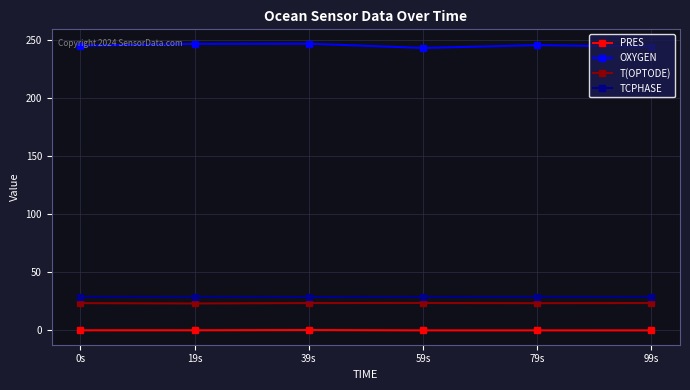

Which series has the widest spread of values?

OXYGEN